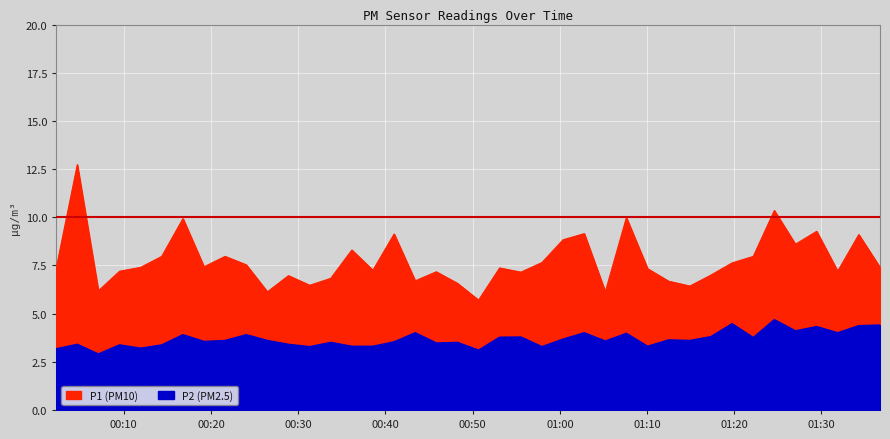

Rank the categories by P1 value from lowest to highest.

2023-02-04T00:50:41, 2023-02-04T00:26:28, 2023-02-04T01:05:13, 2023-02-04T00:07:05, 2023-02-04T01:14:55, 2023-02-04T00:31:19, 2023-02-04T00:48:16, 2023-02-04T01:12:29, 2023-02-04T00:43:25, 2023-02-04T00:33:44, 2023-02-04T00:28:53, 2023-02-04T01:17:20, 2023-02-04T00:55:32, 2023-02-04T00:45:50, 2023-02-04T00:09:31, 2023-02-04T01:31:52, 2023-02-04T00:38:34, 2023-02-04T01:10:04, 2023-02-04T00:02:15, 2023-02-04T00:53:06, 2023-02-04T00:11:56, 2023-02-04T01:36:43, 2023-02-04T00:19:12, 2023-02-04T00:24:03, 2023-02-04T01:19:45, 2023-02-04T00:57:57, 2023-02-04T00:14:21, 2023-02-04T00:21:37, 2023-02-04T01:22:11, 2023-02-04T00:36:09, 2023-02-04T01:27:01, 2023-02-04T01:00:22, 2023-02-04T01:34:17, 2023-02-04T00:41:00, 2023-02-04T01:02:48, 2023-02-04T01:29:27, 2023-02-04T00:16:47, 2023-02-04T01:07:38, 2023-02-04T01:24:36, 2023-02-04T00:04:40